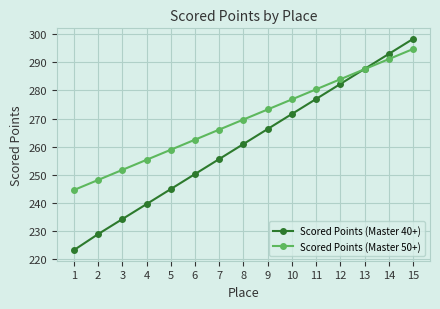

What is the average value of the Scored Points (Master 50+) series?

269.6